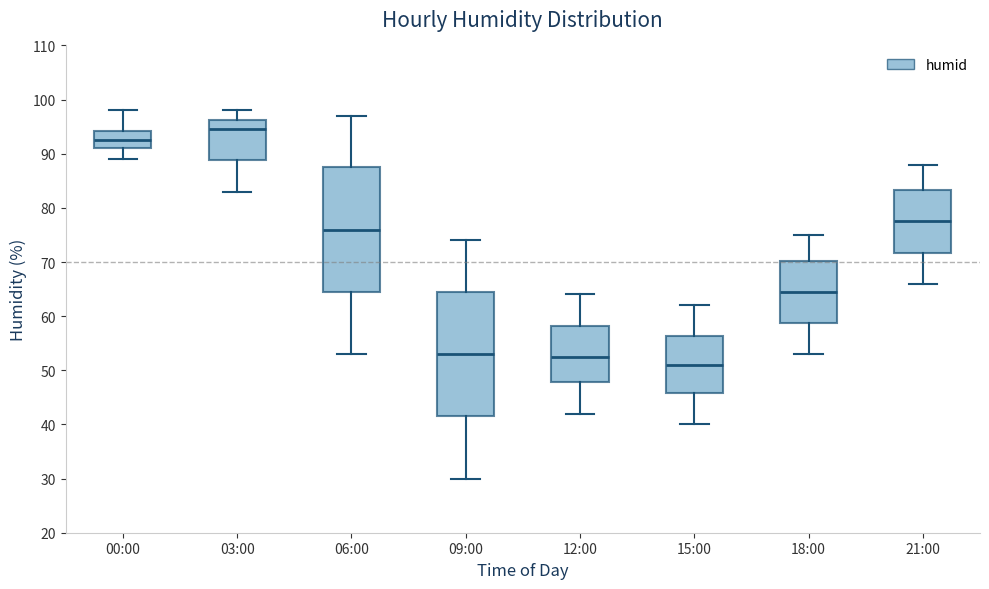

Reading left to right, transcribe this box plot: for each box, give where its median line is, the range the box spans, and where its two whiskers end, as read against the y-axis. The values are not printed on the chart, so give them approximately, as read against the axis.

00:00: median 93, box 91 to 94, whiskers 89 to 98
03:00: median 95, box 89 to 96, whiskers 83 to 98
06:00: median 76, box 65 to 88, whiskers 53 to 97
09:00: median 53, box 42 to 65, whiskers 30 to 74
12:00: median 53, box 48 to 58, whiskers 42 to 64
15:00: median 51, box 46 to 56, whiskers 40 to 62
18:00: median 65, box 59 to 70, whiskers 53 to 75
21:00: median 78, box 72 to 83, whiskers 66 to 88